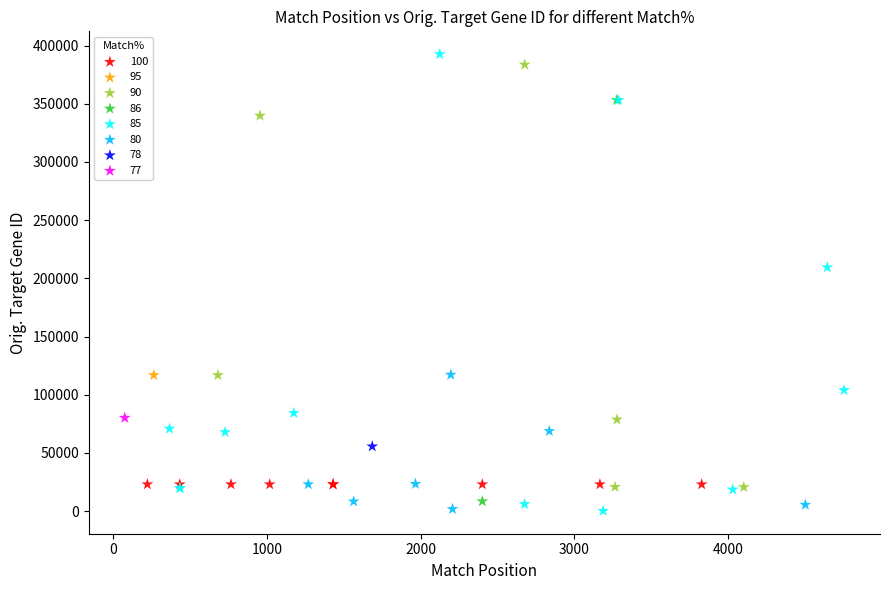

Which series reaches the maximum Y coordinate?

85